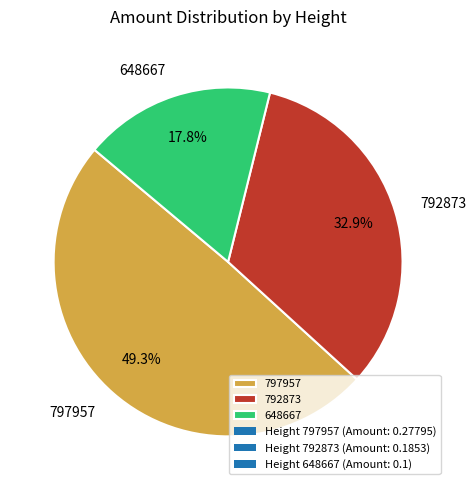

Which category has the biggest portion of the pie?

797957